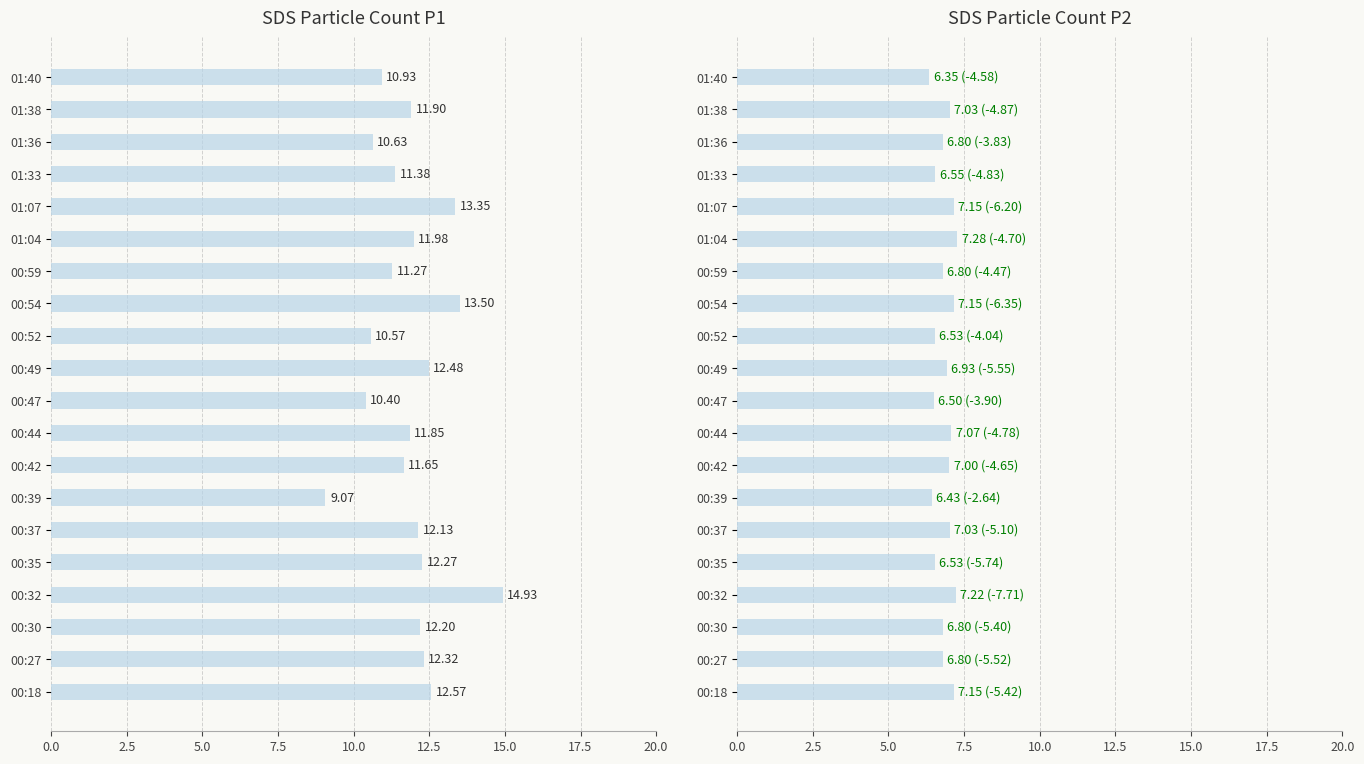

What is the value of the 14th bar from the left?

6.8